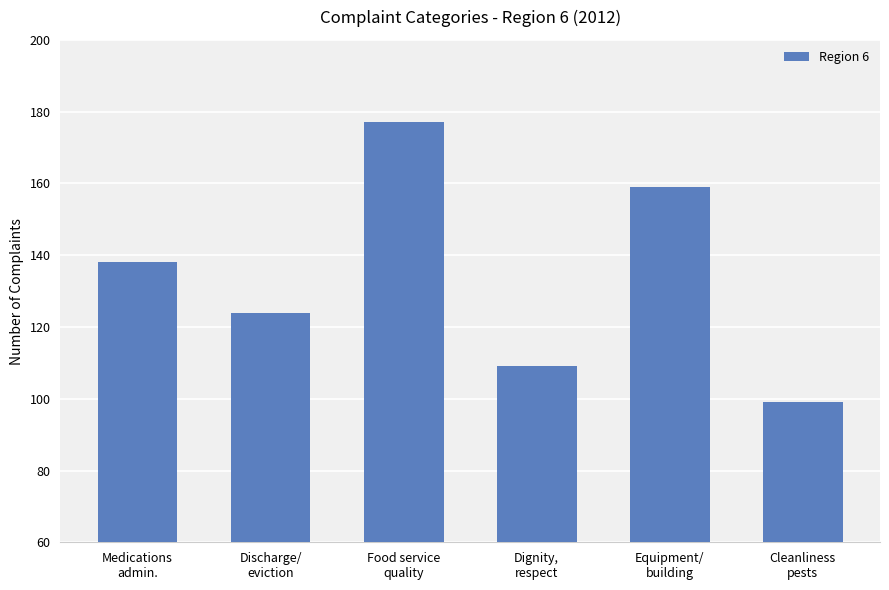

How many series are shown in this chart?

1